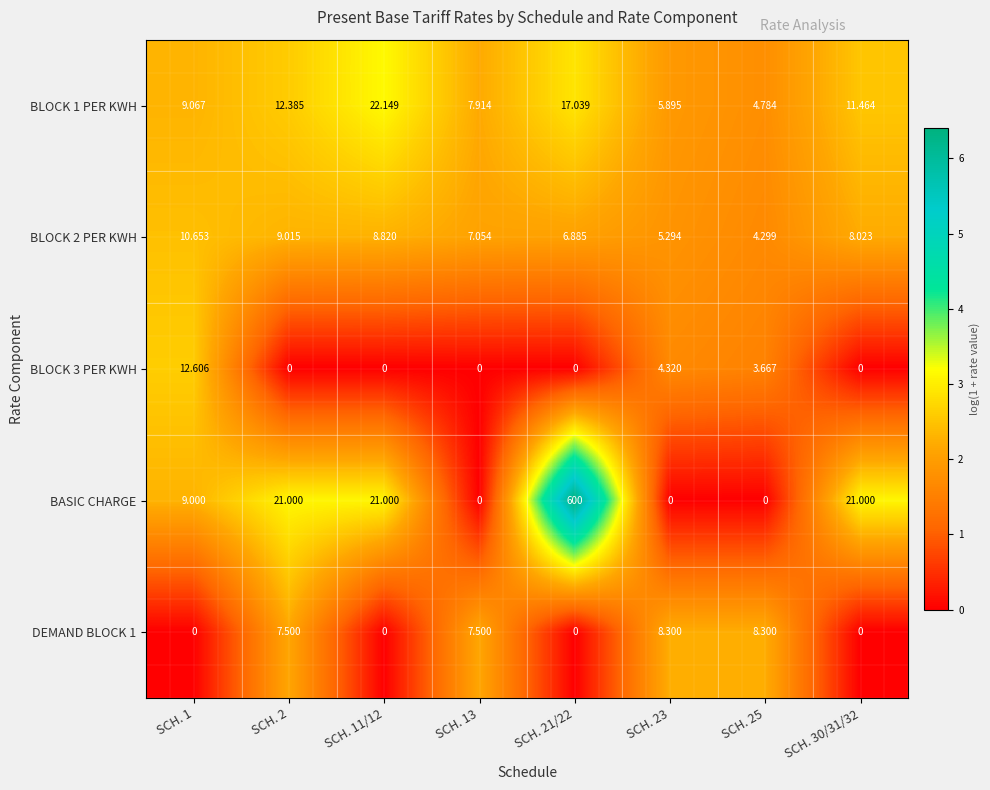

Is the value of BLOCK 2 PER KWH at SCH. 2 greater than the value of BASIC CHARGE at SCH. 30/31/32?

No